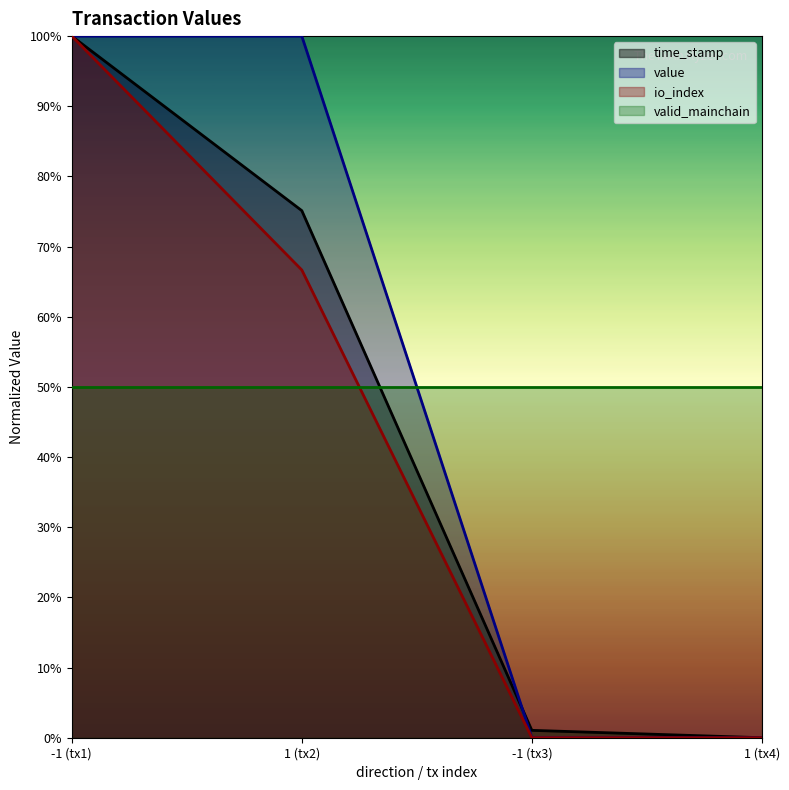

Which label corresponds to the smallest value in the chart?

1 (tx4)